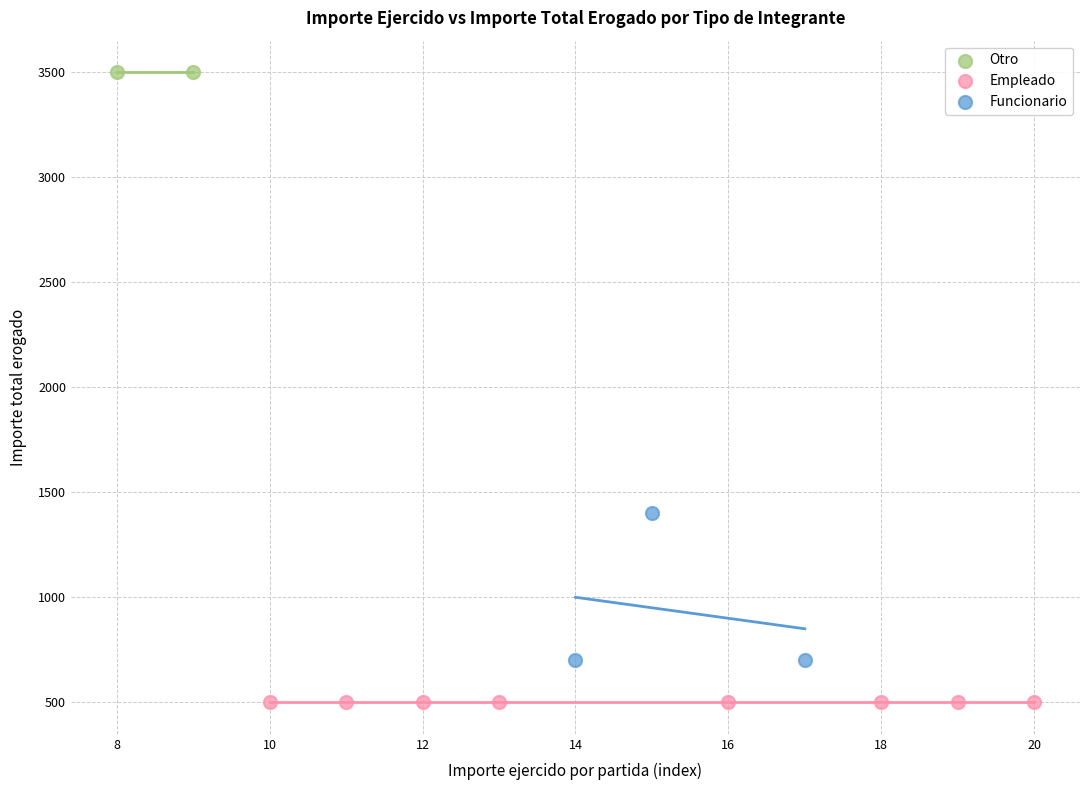

What are all the series names shown in the legend?

Otro, Empleado, Funcionario